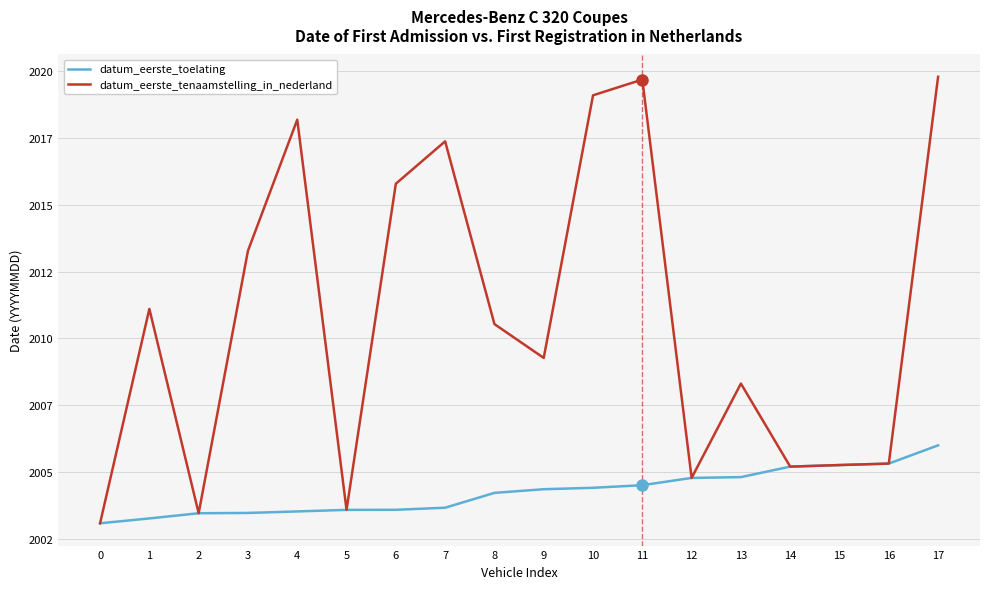

What is the total value across all series at 10?

4023.5